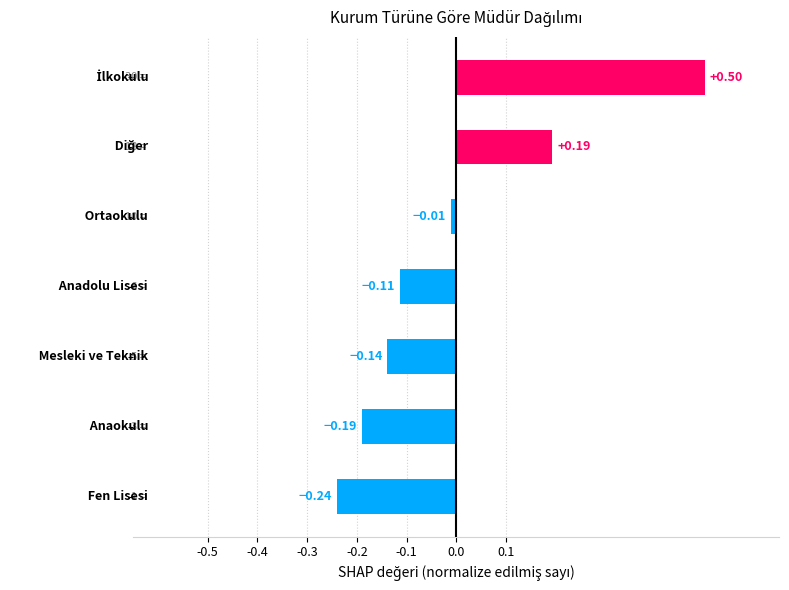

What is the difference between the maximum and minimum values?

0.7